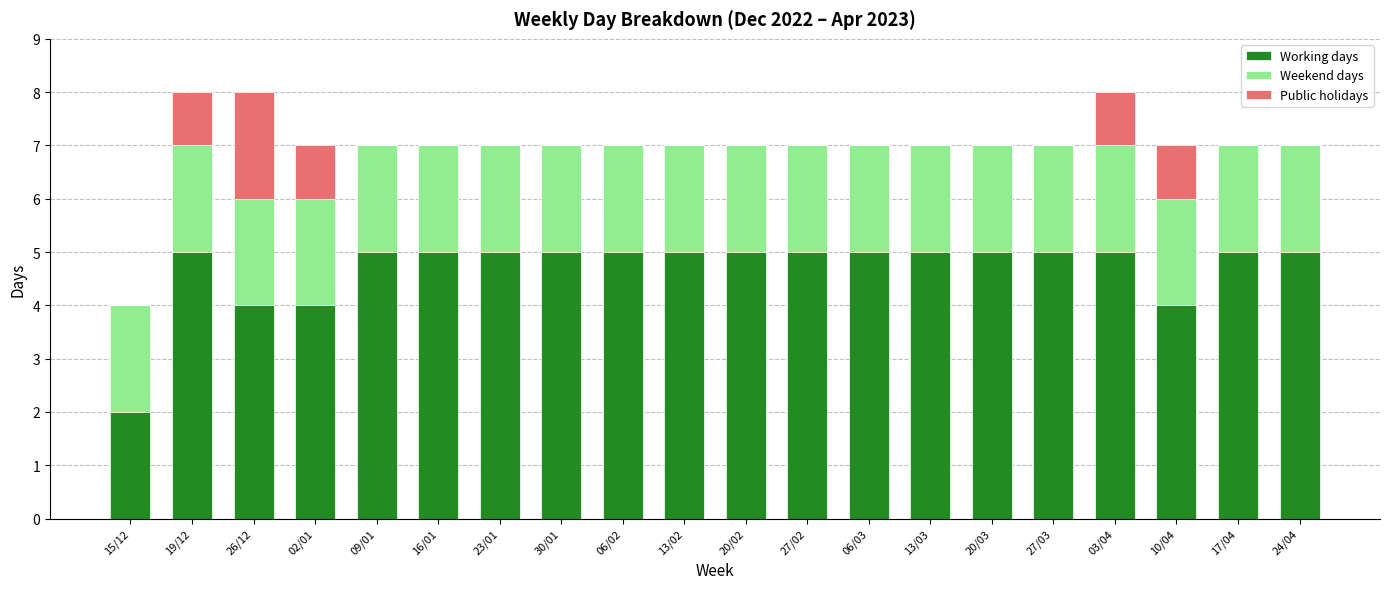

What is the maximum value for Working days?

5